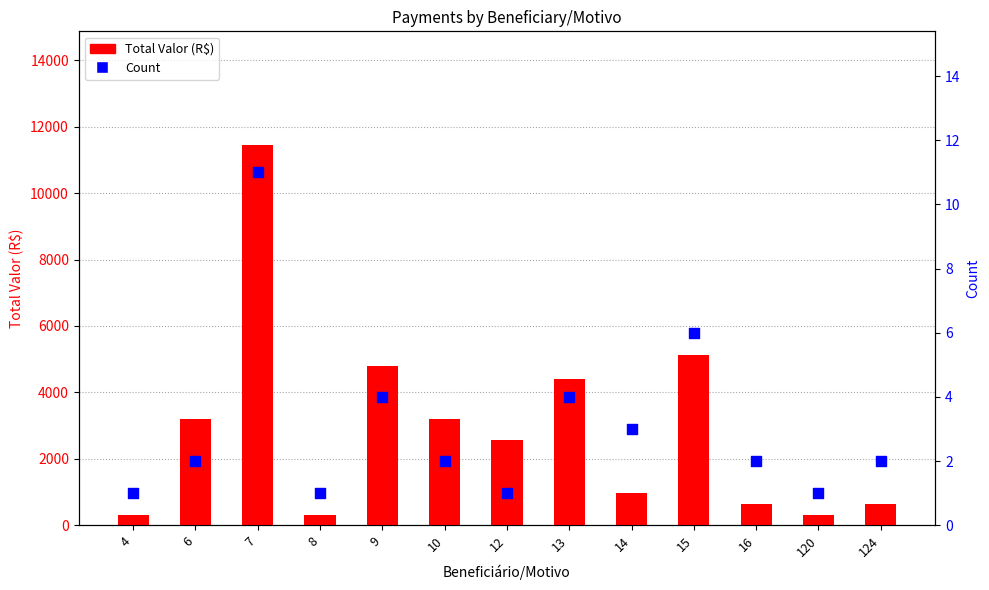

What is the total value across all series at 16?

642